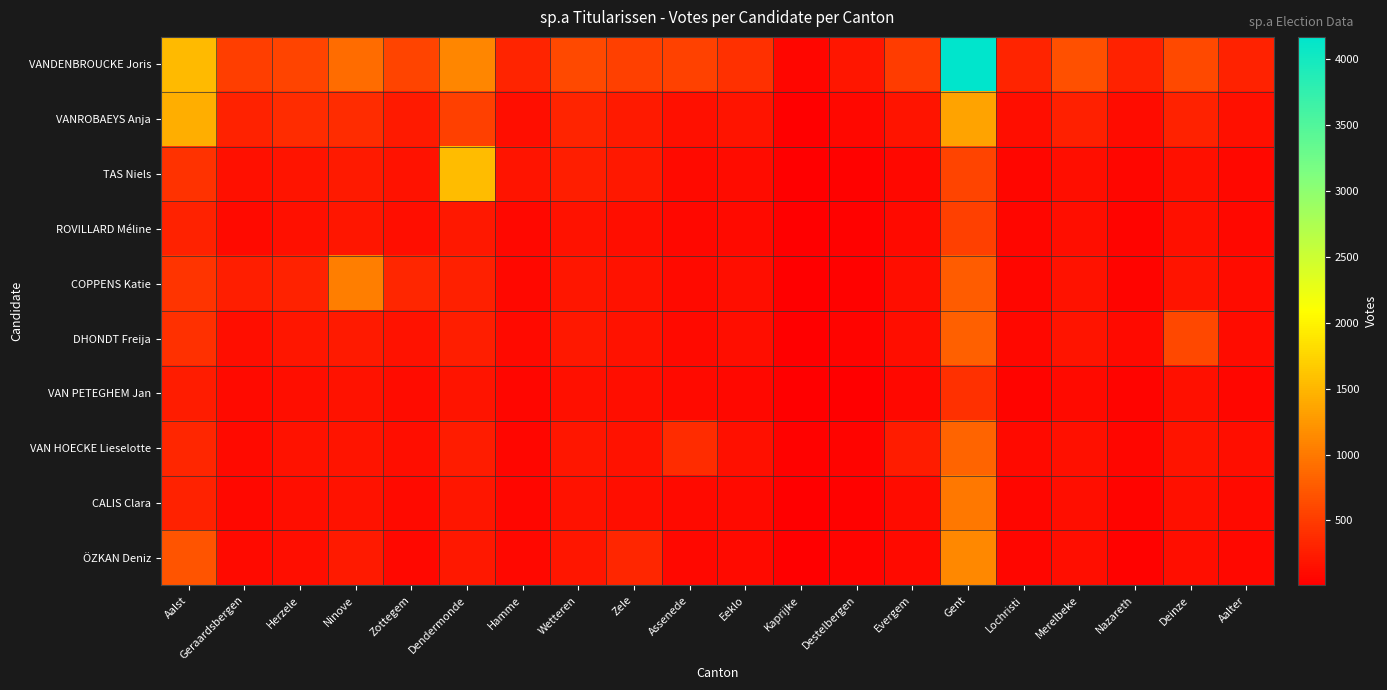

Reading left to right, transcribe all the data shown in this chart.

VANDENBROUCKE Joris: Aalst=1520	Geraardsbergen=519	Herzele=565	Ninove=886	Zottegem=562	Dendermonde=1098	Hamme=309	Wetteren=617	Zele=537	Assenede=546	Eeklo=399	Kaprijke=71	Destelbergen=194	Evergem=497	Gent=4171	Lochristi=315	Merelbeke=673	Nazareth=289	Deinze=619	Aalter=290
VANROBAEYS Anja: Aalst=1437	Geraardsbergen=296	Herzele=370	Ninove=379	Zottegem=230	Dendermonde=528	Hamme=134	Wetteren=311	Zele=221	Assenede=142	Eeklo=181	Kaprijke=20	Destelbergen=74	Evergem=178	Gent=1350	Lochristi=134	Merelbeke=274	Nazareth=114	Deinze=297	Aalter=151
TAS Niels: Aalst=425	Geraardsbergen=145	Herzele=178	Ninove=223	Zottegem=159	Dendermonde=1545	Hamme=181	Wetteren=252	Zele=207	Assenede=94	Eeklo=113	Kaprijke=11	Destelbergen=34	Evergem=85	Gent=561	Lochristi=66	Merelbeke=130	Nazareth=58	Deinze=152	Aalter=82
ROVILLARD Méline: Aalst=295	Geraardsbergen=104	Herzele=149	Ninove=187	Zottegem=125	Dendermonde=213	Hamme=73	Wetteren=166	Zele=133	Assenede=84	Eeklo=99	Kaprijke=7	Destelbergen=26	Evergem=102	Gent=533	Lochristi=60	Merelbeke=124	Nazareth=44	Deinze=151	Aalter=88
COPPENS Katie: Aalst=446	Geraardsbergen=260	Herzele=296	Ninove=1041	Zottegem=321	Dendermonde=268	Hamme=88	Wetteren=194	Zele=164	Assenede=98	Eeklo=121	Kaprijke=12	Destelbergen=39	Evergem=125	Gent=757	Lochristi=65	Merelbeke=162	Nazareth=47	Deinze=173	Aalter=111
DHONDT Freija: Aalst=403	Geraardsbergen=129	Herzele=198	Ninove=223	Zottegem=160	Dendermonde=267	Hamme=98	Wetteren=212	Zele=154	Assenede=100	Eeklo=128	Kaprijke=13	Destelbergen=41	Evergem=122	Gent=802	Lochristi=87	Merelbeke=180	Nazareth=93	Deinze=594	Aalter=120
VAN PETEGHEM Jan: Aalst=235	Geraardsbergen=92	Herzele=123	Ninove=160	Zottegem=106	Dendermonde=173	Hamme=63	Wetteren=148	Zele=135	Assenede=89	Eeklo=82	Kaprijke=9	Destelbergen=23	Evergem=77	Gent=413	Lochristi=54	Merelbeke=104	Nazareth=40	Deinze=138	Aalter=68
VAN HOECKE Lieselotte: Aalst=324	Geraardsbergen=100	Herzele=166	Ninove=180	Zottegem=130	Dendermonde=247	Hamme=72	Wetteren=187	Zele=155	Assenede=372	Eeklo=148	Kaprijke=37	Destelbergen=54	Evergem=238	Gent=831	Lochristi=91	Merelbeke=148	Nazareth=61	Deinze=178	Aalter=125
CALIS Clara: Aalst=290	Geraardsbergen=80	Herzele=128	Ninove=160	Zottegem=93	Dendermonde=198	Hamme=63	Wetteren=165	Zele=132	Assenede=90	Eeklo=101	Kaprijke=9	Destelbergen=38	Evergem=107	Gent=986	Lochristi=61	Merelbeke=126	Nazareth=45	Deinze=139	Aalter=91
ÖZKAN Deniz: Aalst=705	Geraardsbergen=101	Herzele=136	Ninove=232	Zottegem=88	Dendermonde=205	Hamme=82	Wetteren=193	Zele=319	Assenede=85	Eeklo=99	Kaprijke=9	Destelbergen=41	Evergem=97	Gent=1122	Lochristi=56	Merelbeke=123	Nazareth=39	Deinze=126	Aalter=76